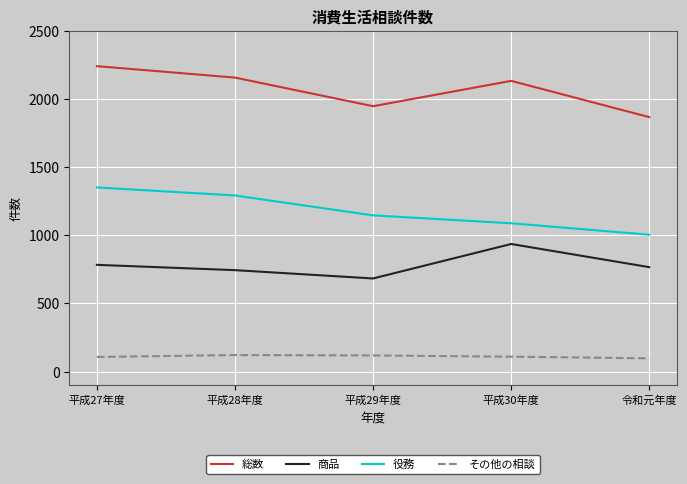

True or false: 役務 and その他の相談 intersect in this chart.

False